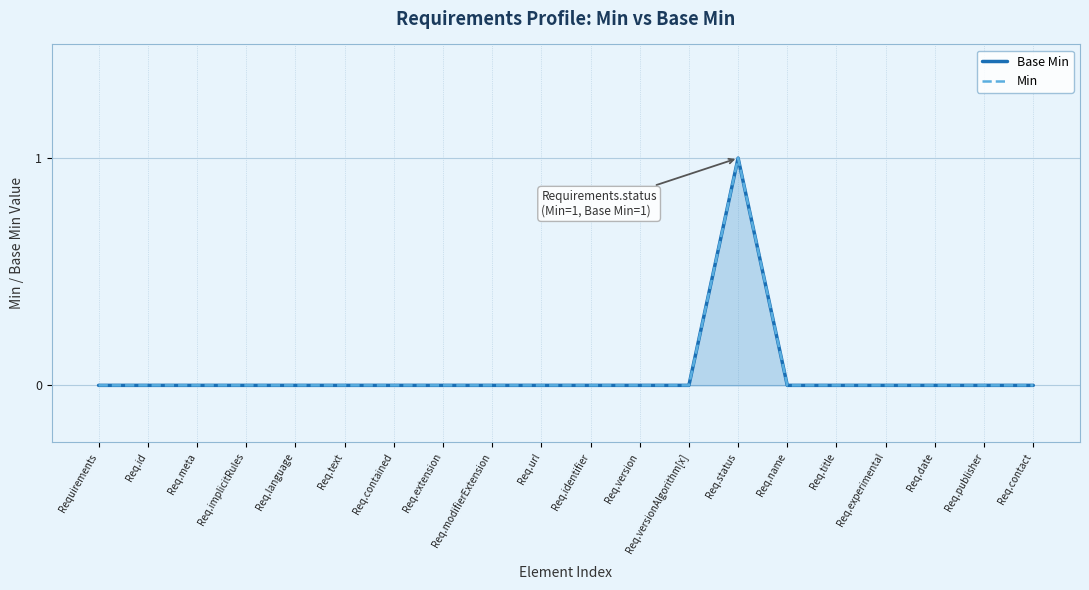

True or false: Base Min and Min intersect in this chart.

False